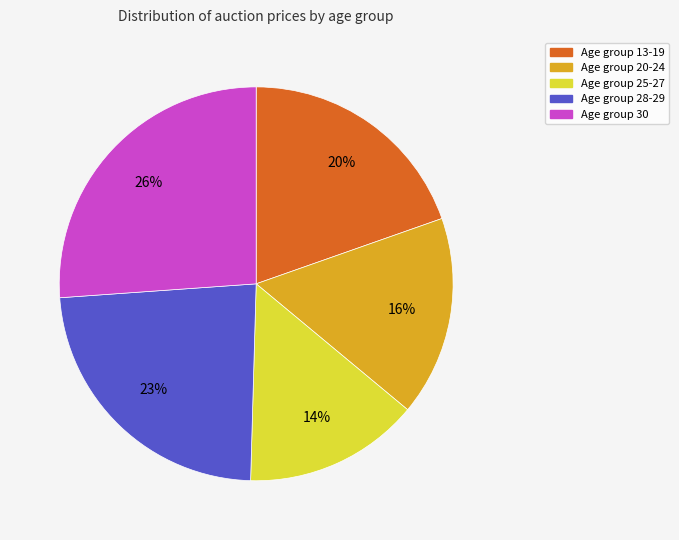

Does any single category account for the majority?

No